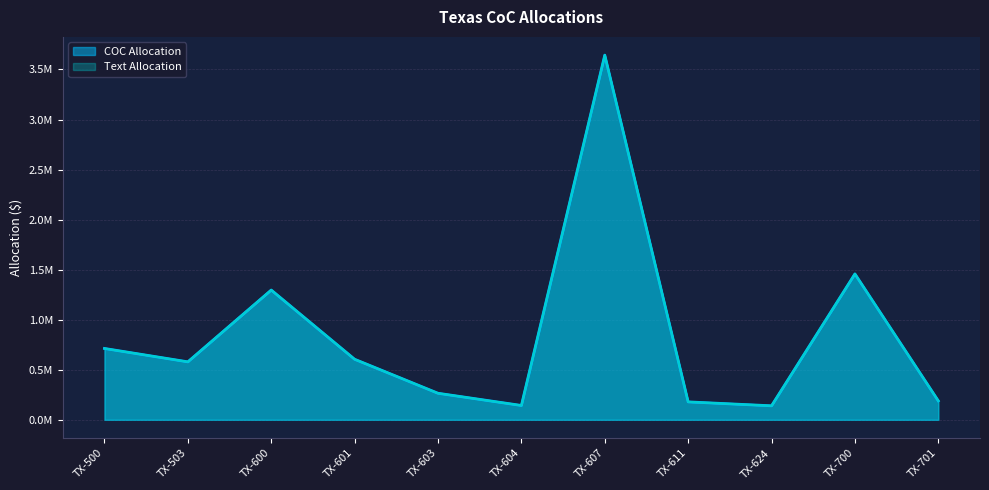

What is the difference between the maximum and minimum values in the COC Allocation series?

3503888